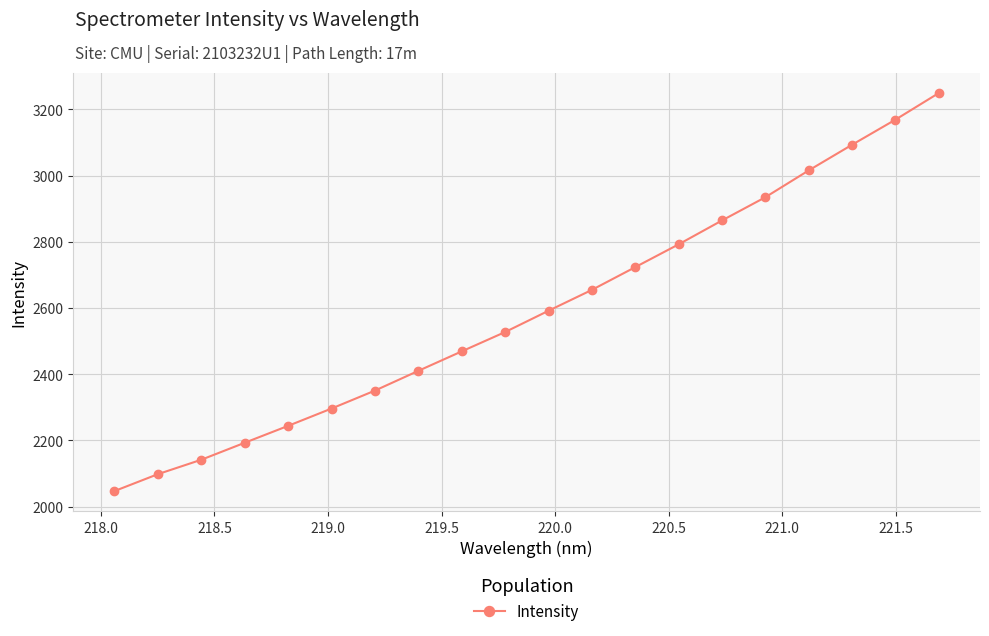

What is the smallest value displayed?

2047.2